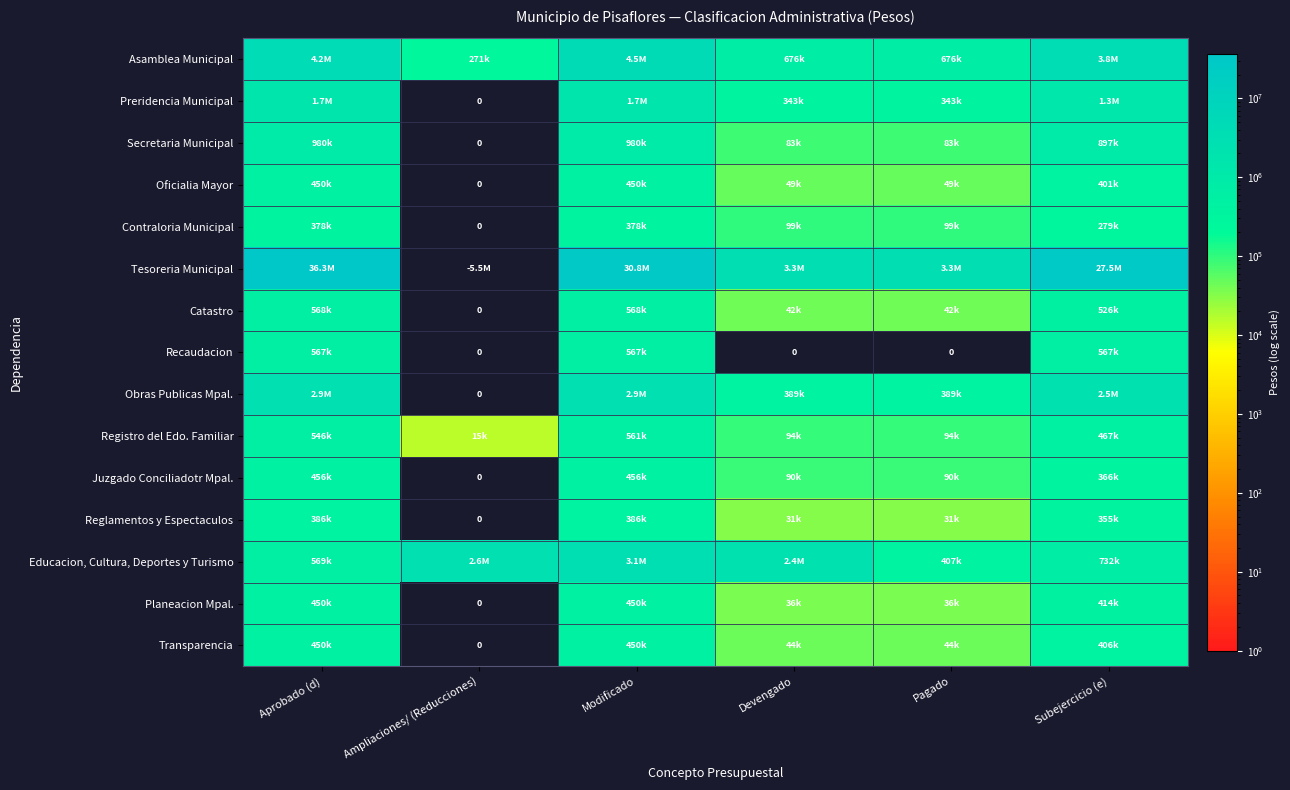

What is the highest value of the Reglamentos y Espectaculos series?

386000.0